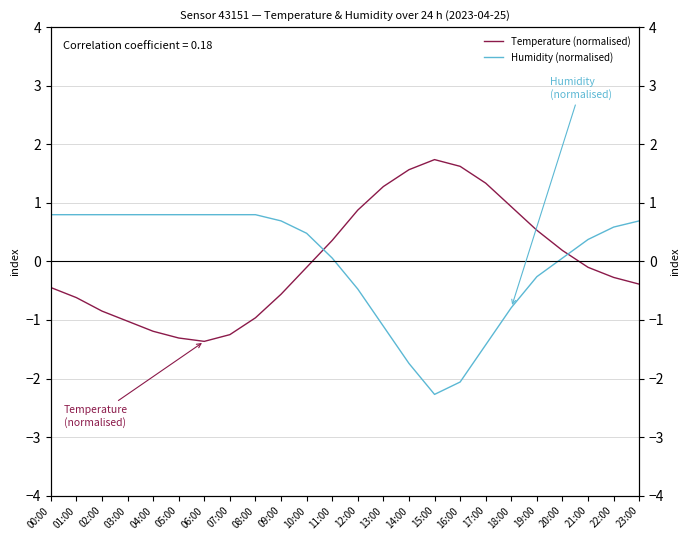

List the series in order of their peak value, highest first.

Temperature (normalised), Humidity (normalised)